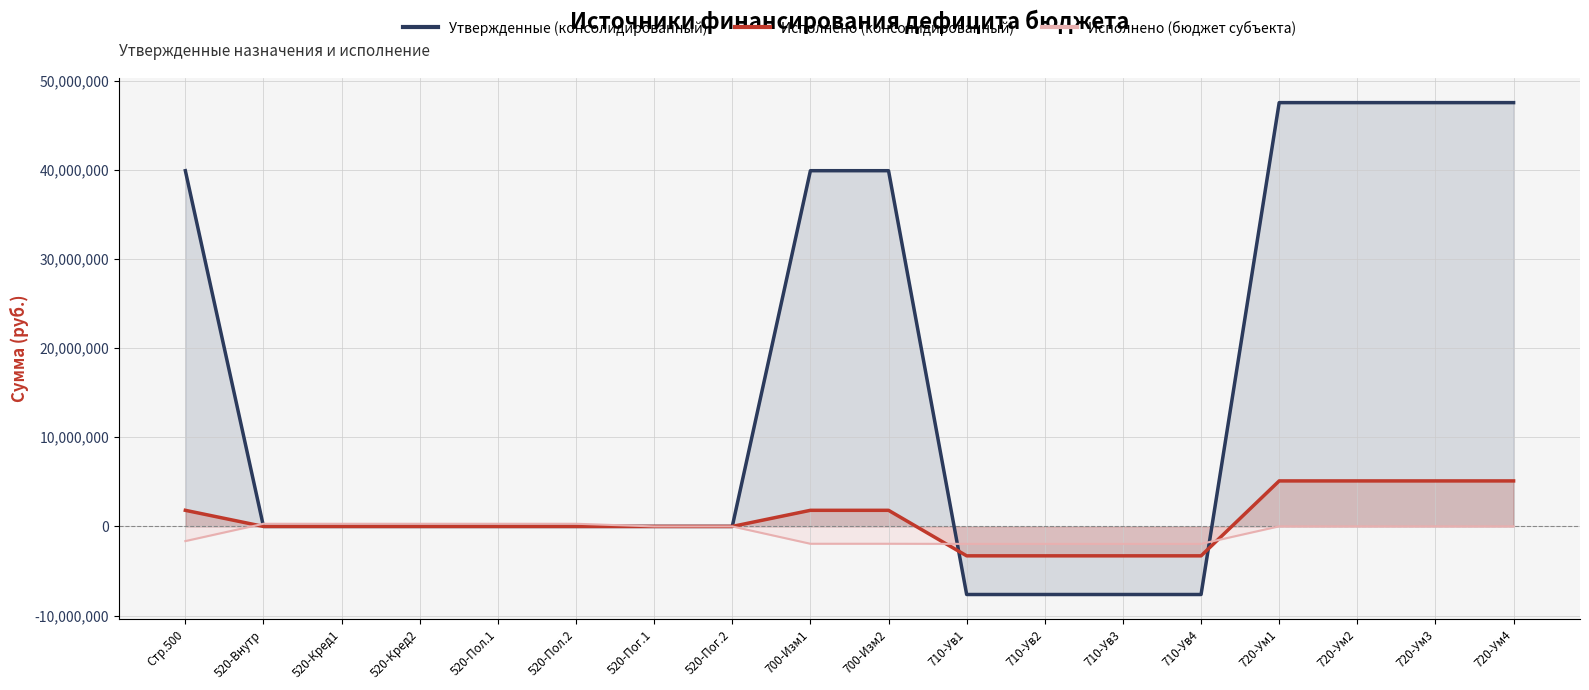

Reading right to left, transcribe all the data shown in this chart.

Утвержденные (консолидированный): 47528346.0	47528346.0	47528346.0	47528346.0	-7634100.0	-7634100.0	-7634100.0	-7634100.0	39894246.0	39894246.0	0.0	0.0	0.0	0.0	0.0	0.0	0.0	39894246.0
Исполнено (консолидированный): 5104907.8	5104907.8	5104907.8	5104907.8	-3297277.5	-3297277.5	-3297277.5	-3297277.5	1807630.3	1807630.3	0.0	0.0	0.0	0.0	0.0	0.0	0.0	1807630.3
Исполнено (бюджет субъекта): 14571.8	14571.8	14571.8	14571.8	-1957502.5	-1957502.5	-1957502.5	-1957502.5	-1942930.7	-1942930.7	0.0	0.0	300000.0	300000.0	300000.0	300000.0	300000.0	-1642930.7